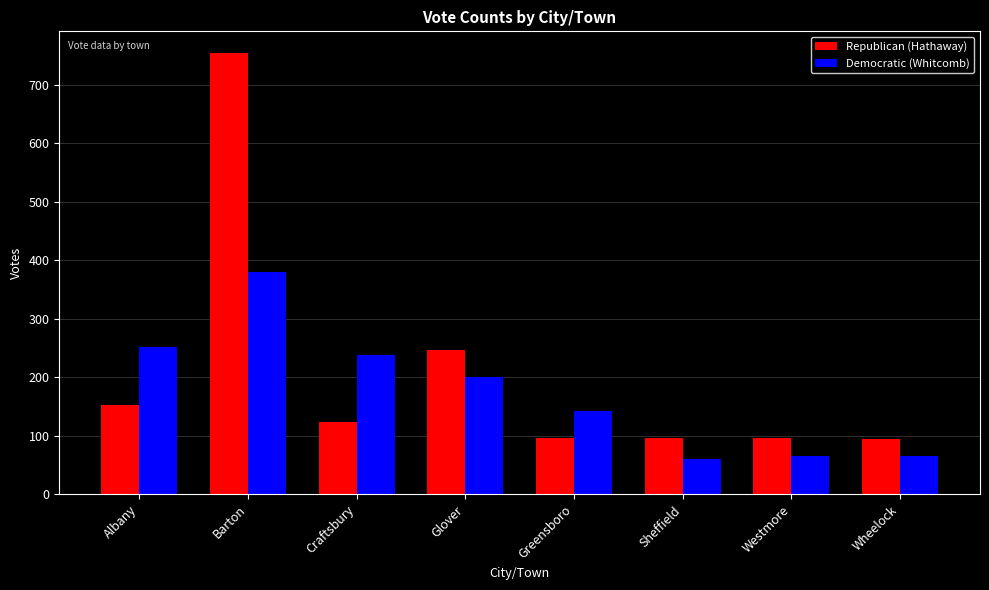

List the series in order of their overall mean, lowest first.

Democratic (Whitcomb), Republican (Hathaway)